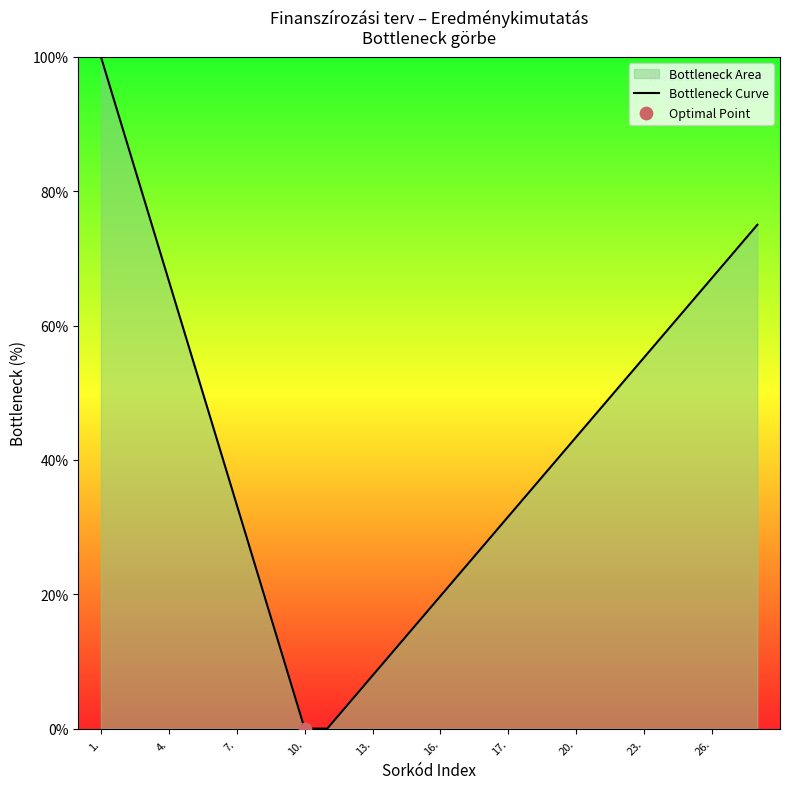

Which has a higher value, 23. or 1.?

1.